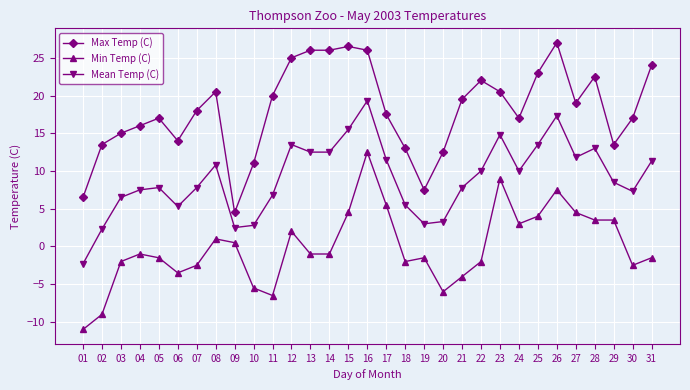

What is the difference between the maximum and minimum values in the Mean Temp (C) series?

21.6